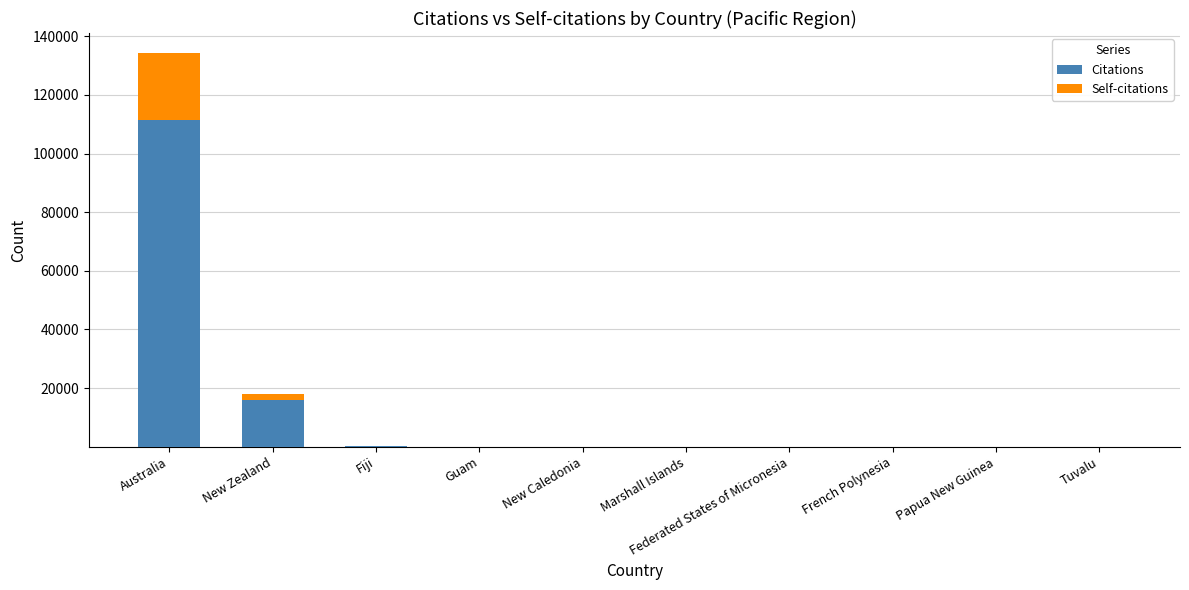

At which category is the sum across all series the highest?

Australia